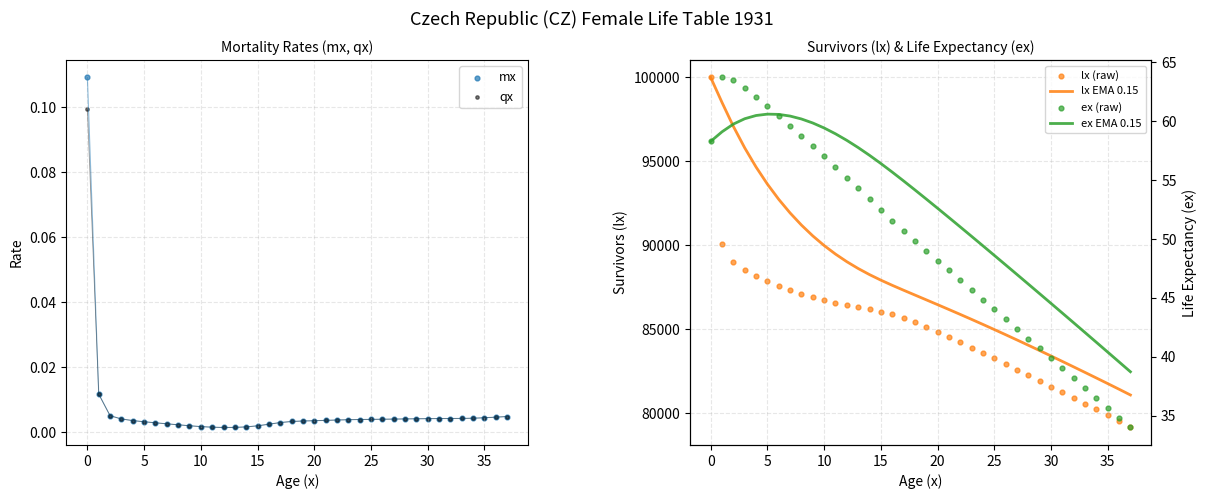

Which series contains the highest Y value?

lx EMA 0.15